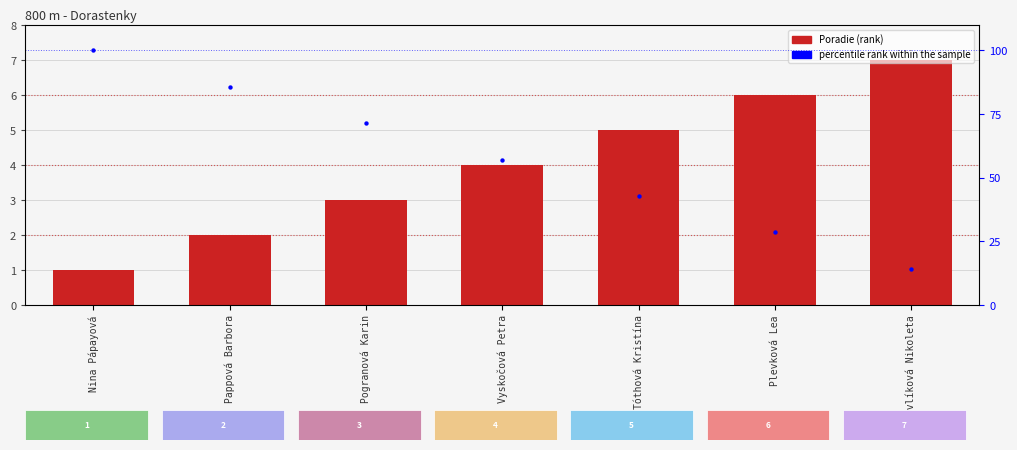

Which series contains the highest Y value?

percentile rank within the sample